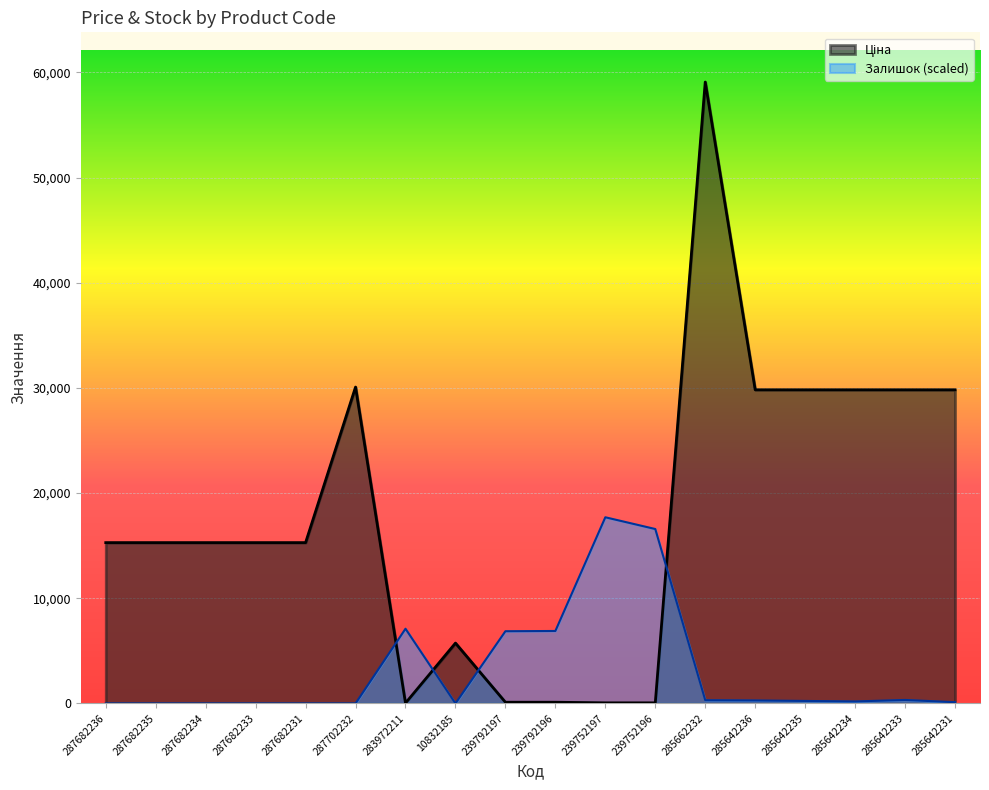

Which category has the lowest value in the Ціна series?

283972211